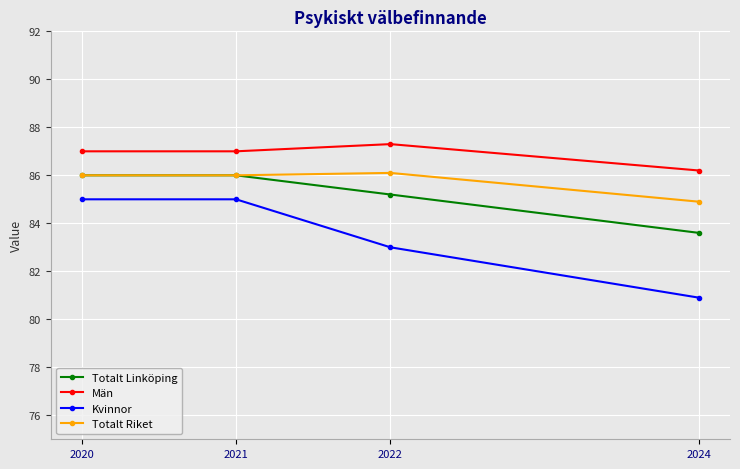

What is the difference between the Totalt Linköping values at 2022 and 2021?

0.8